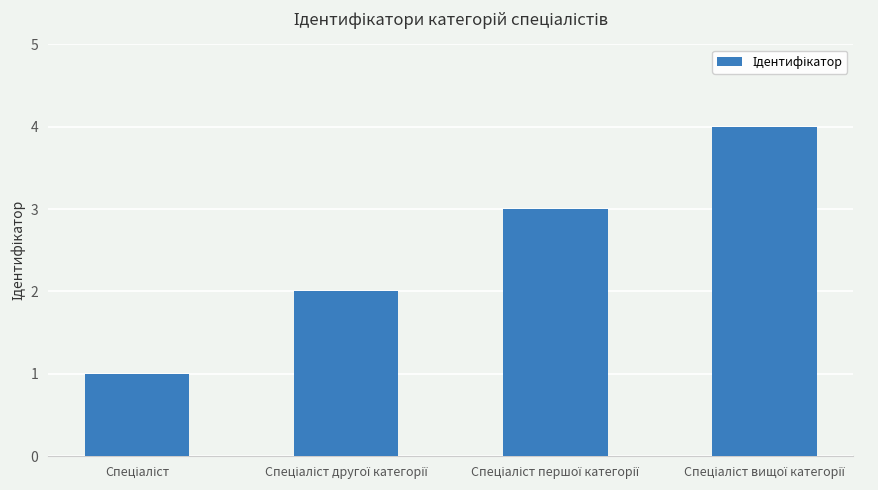

What is the difference between the maximum and minimum values?

3